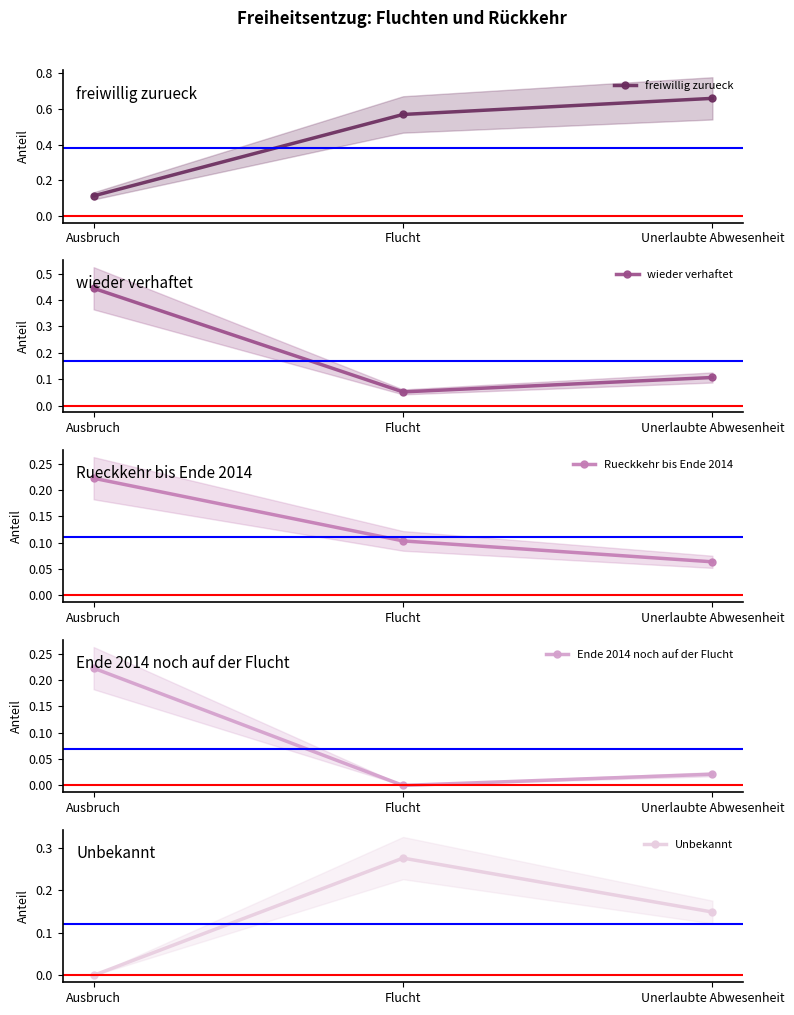

At which label is Unbekannt closest to 0?

Ausbruch